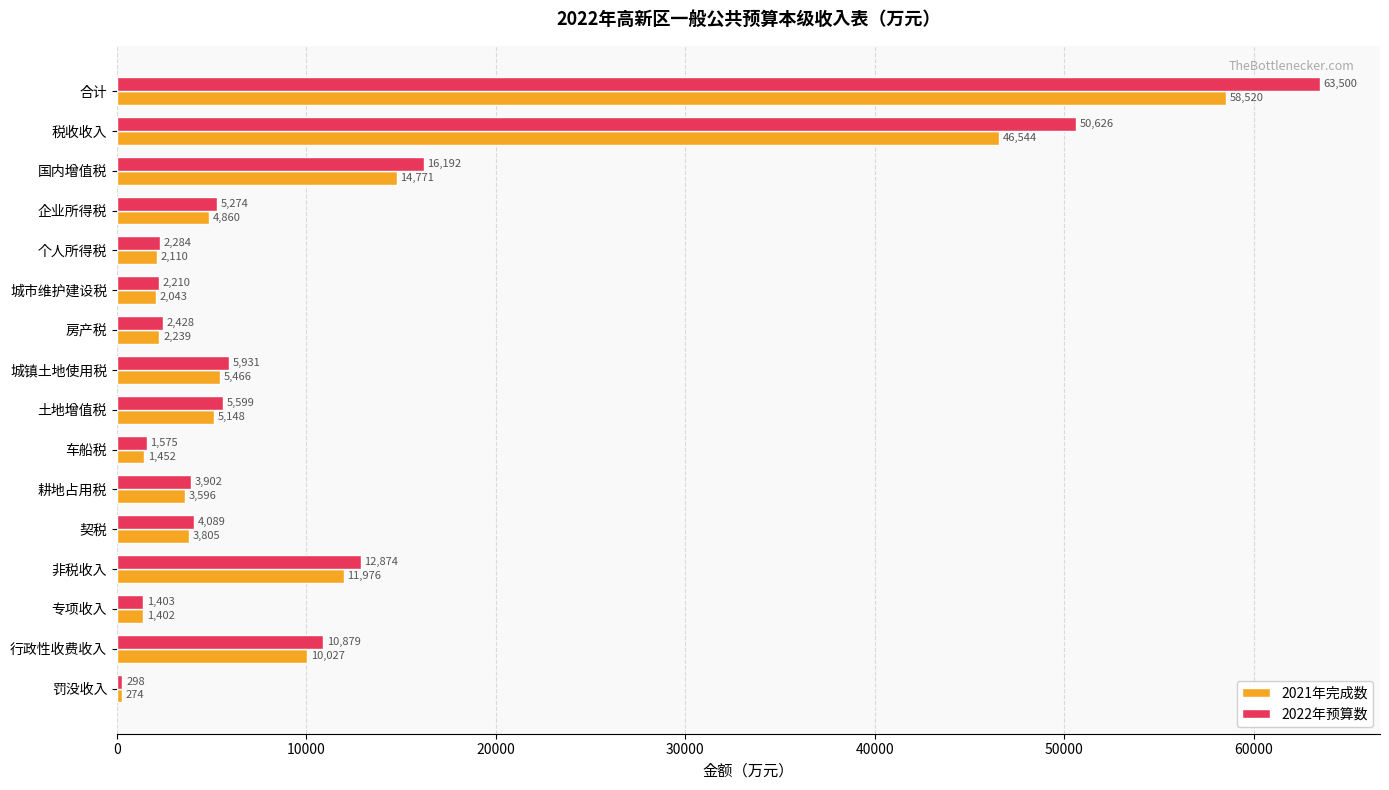

At which category is the sum across all series the highest?

合计